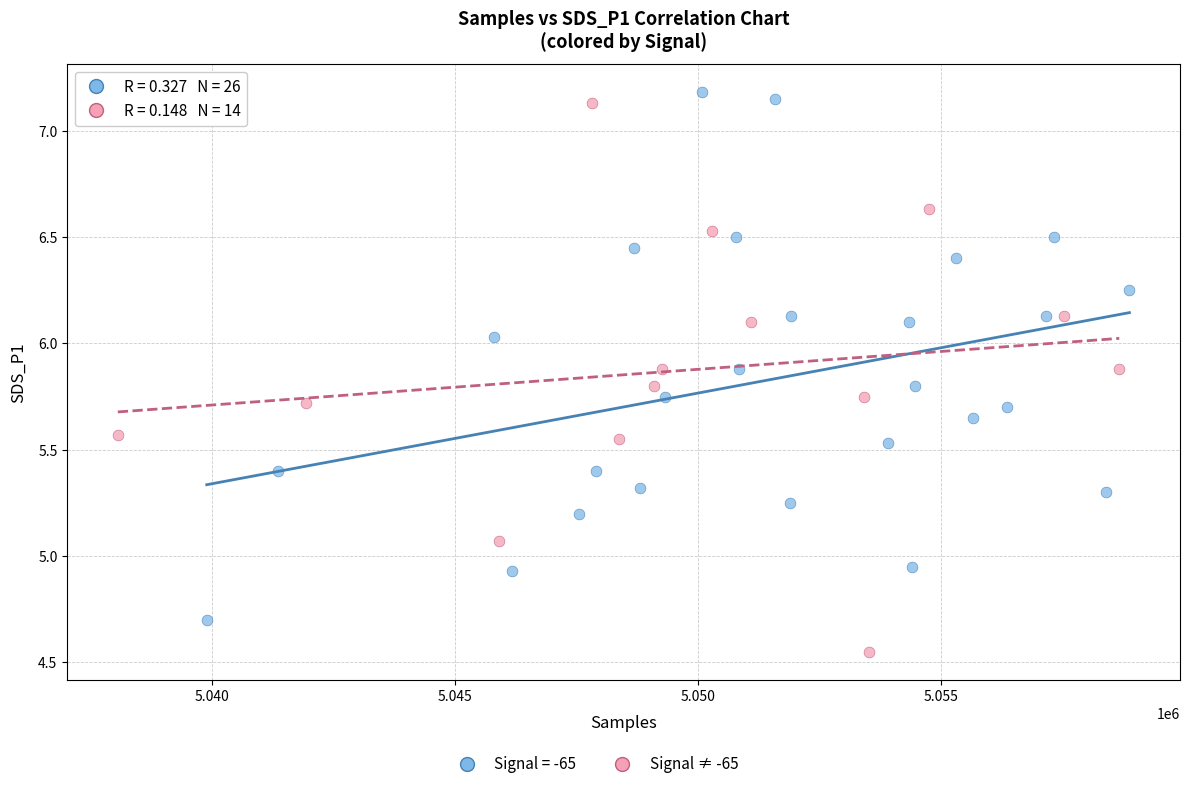

Which series contains the lowest Y value?

Signal ≠ -65